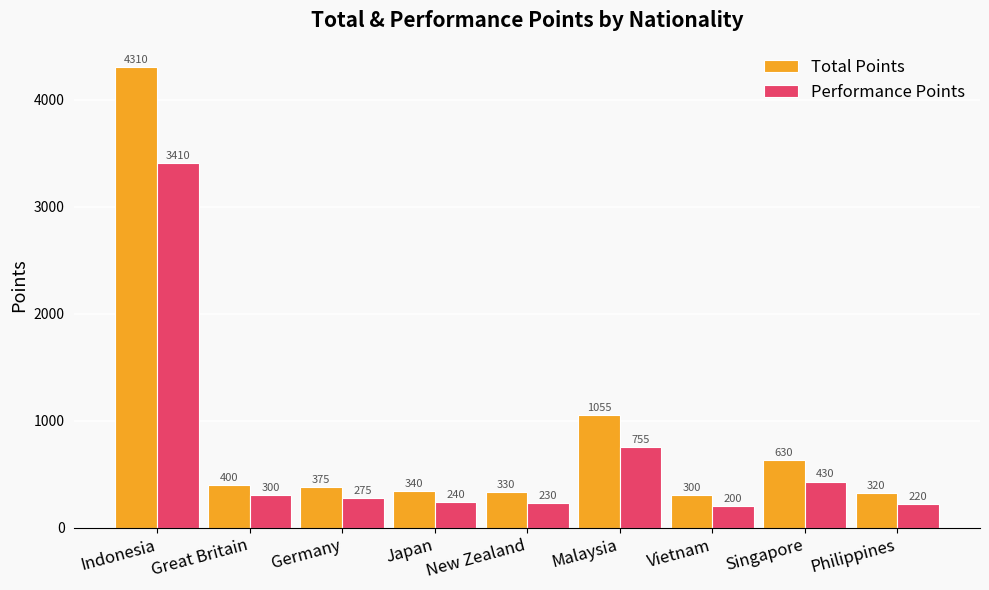

What is the difference between the highest and lowest values at Germany?

100